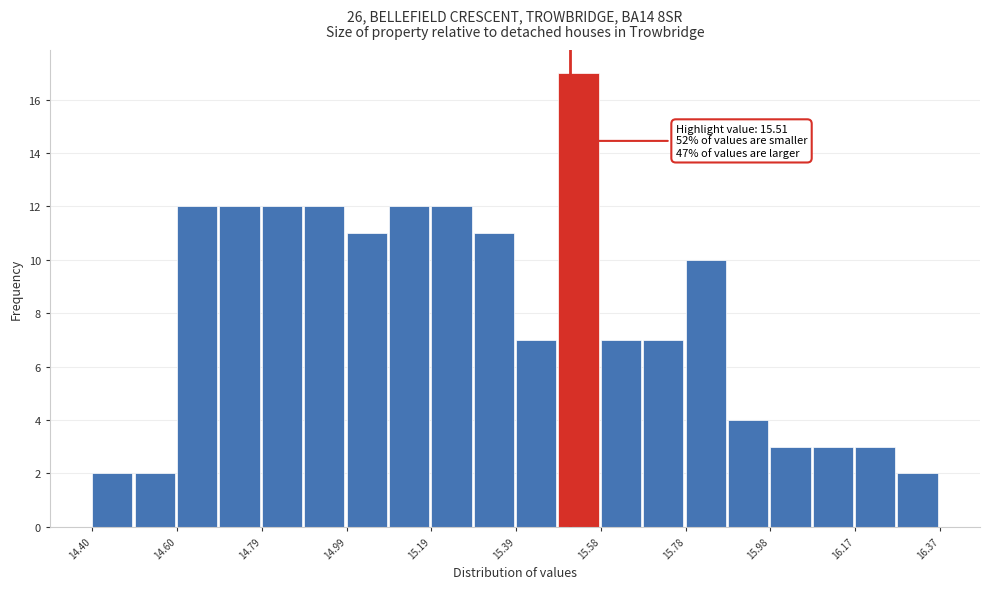

Over which range of the x-axis is the bar tallest?

15.48 to 15.58